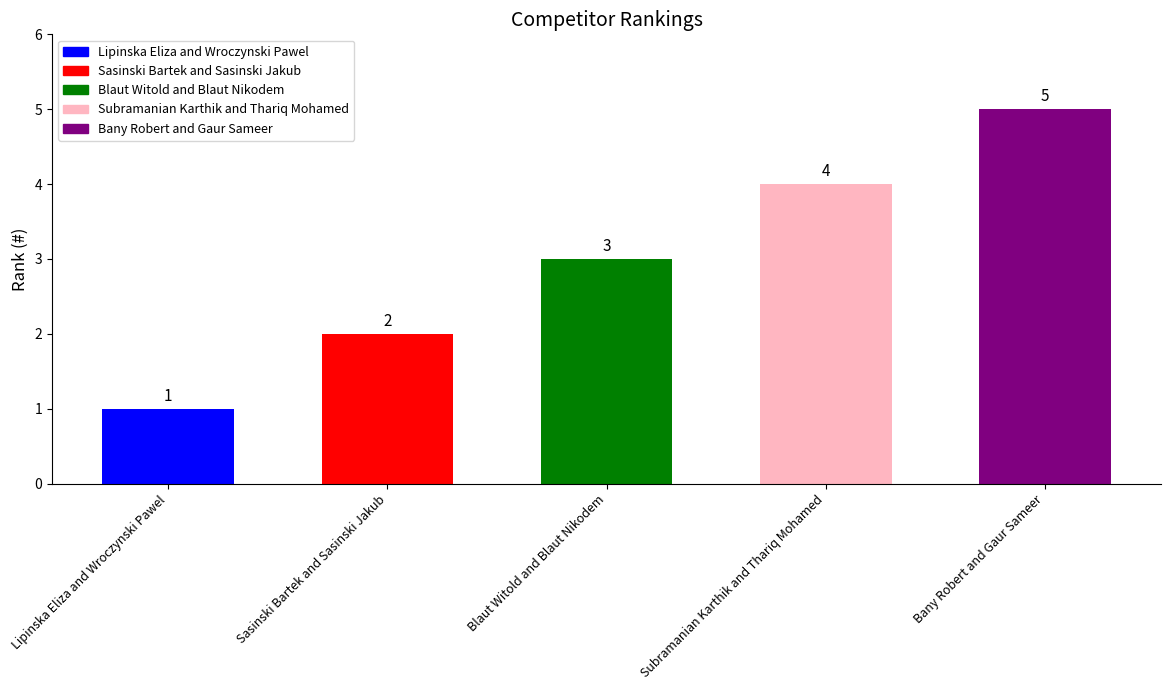

Which label corresponds to the largest value in the chart?

Bany Robert and Gaur Sameer